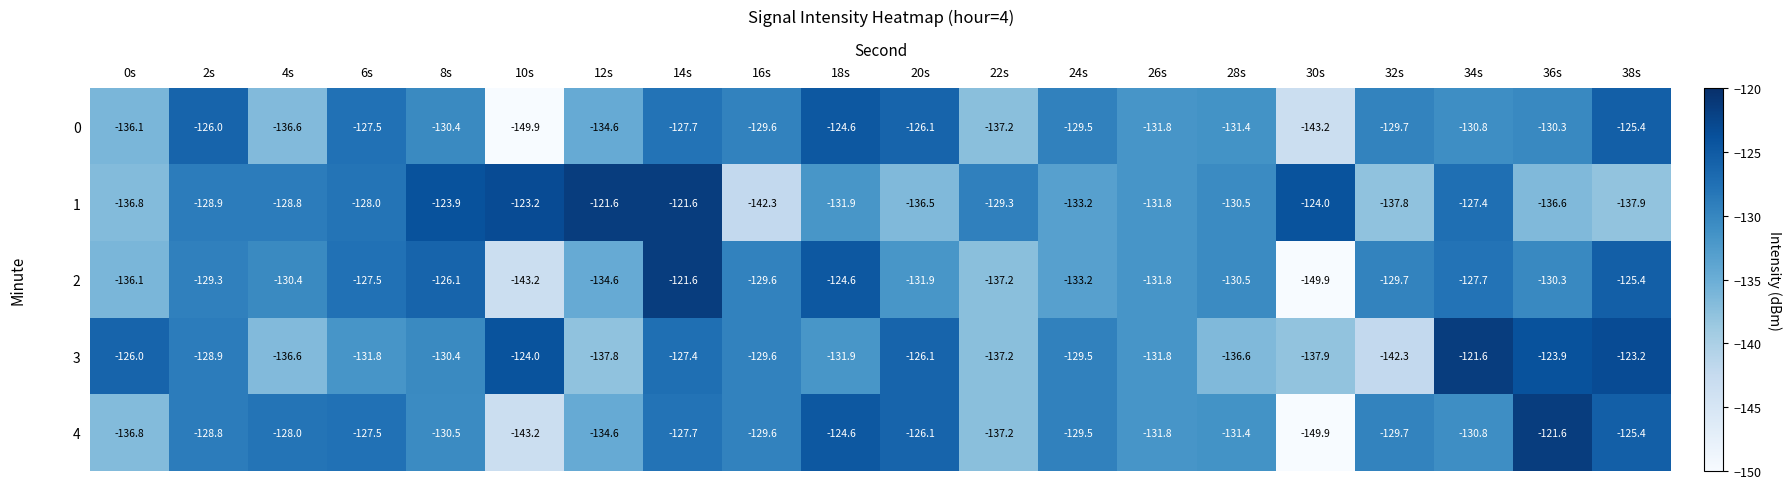

Count the number of categories in the chart.

20